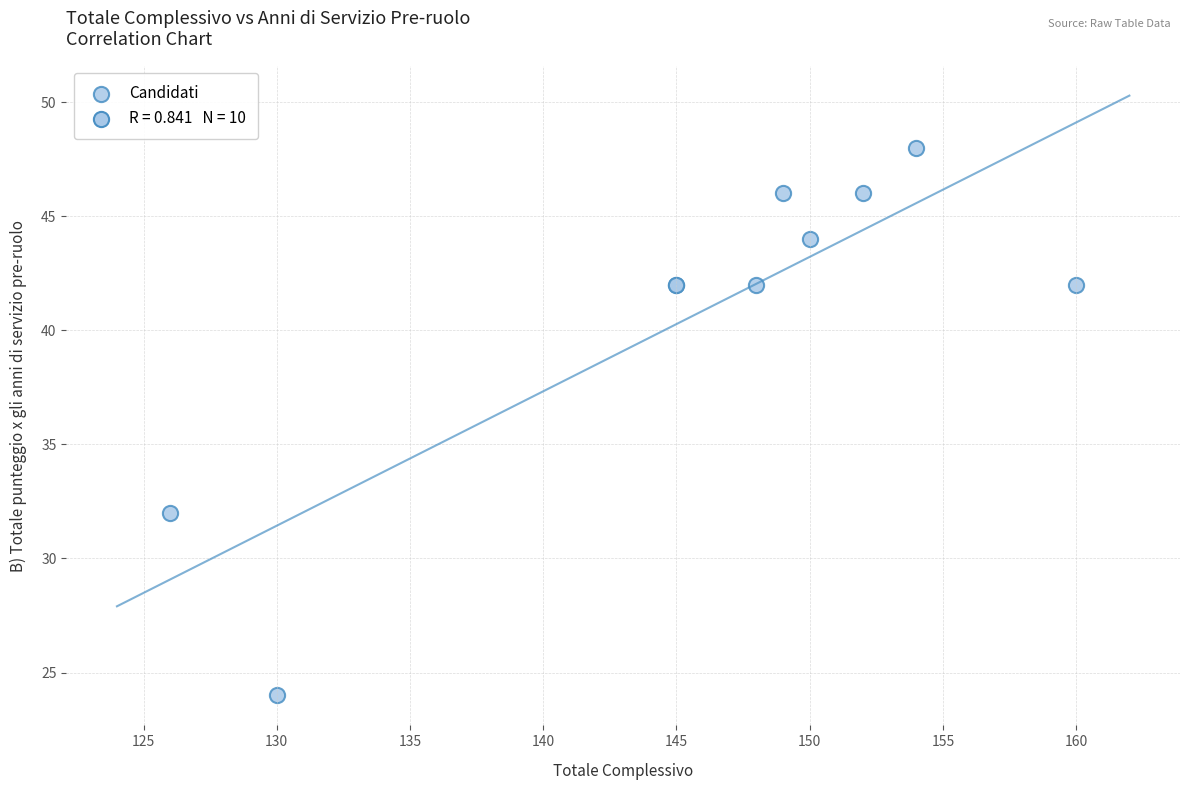

What Y value in the scatter plot is closest to 36?

32